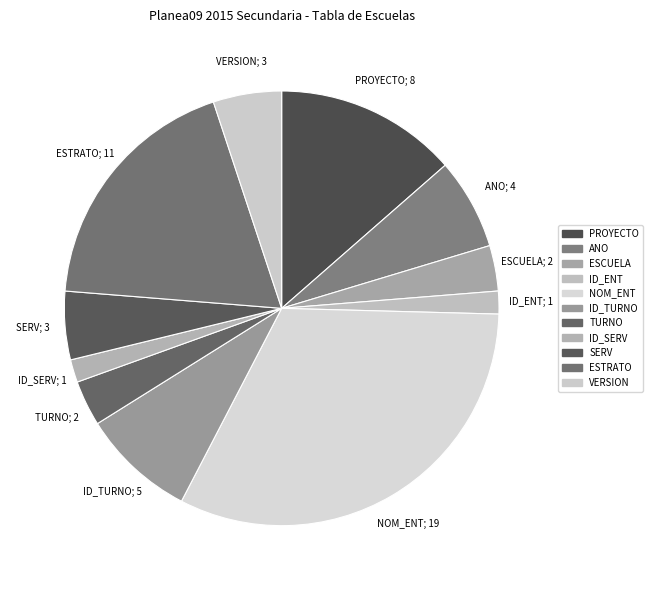

How many slices are in this pie chart?

11